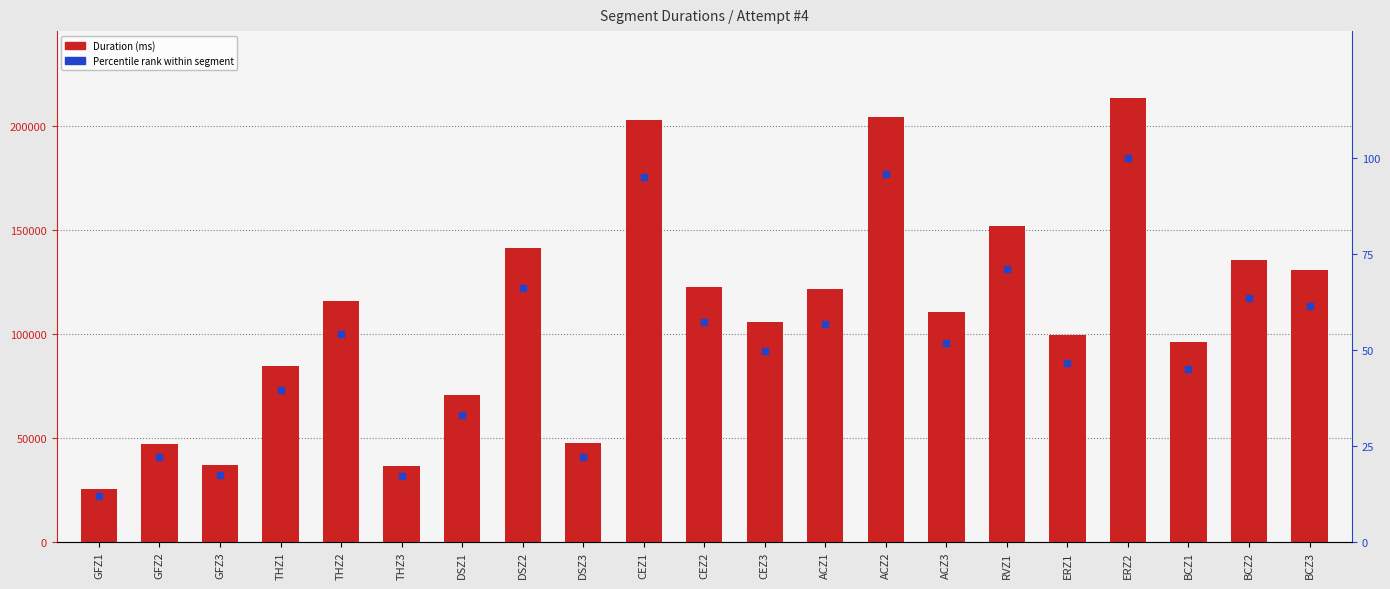

Which series contains the highest Y value?

Attempt #4's Duration (ms)